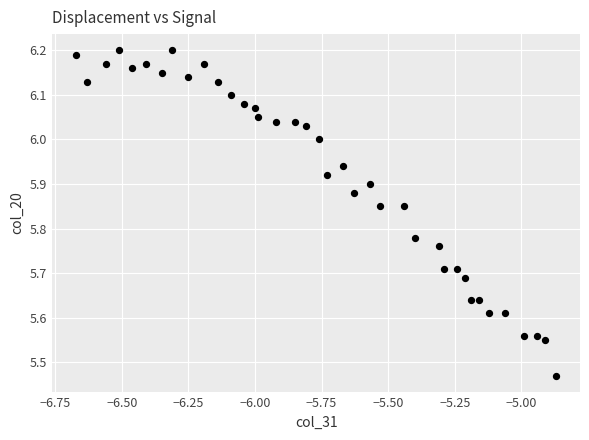

What is the range of Y values (max minus min)?

0.7